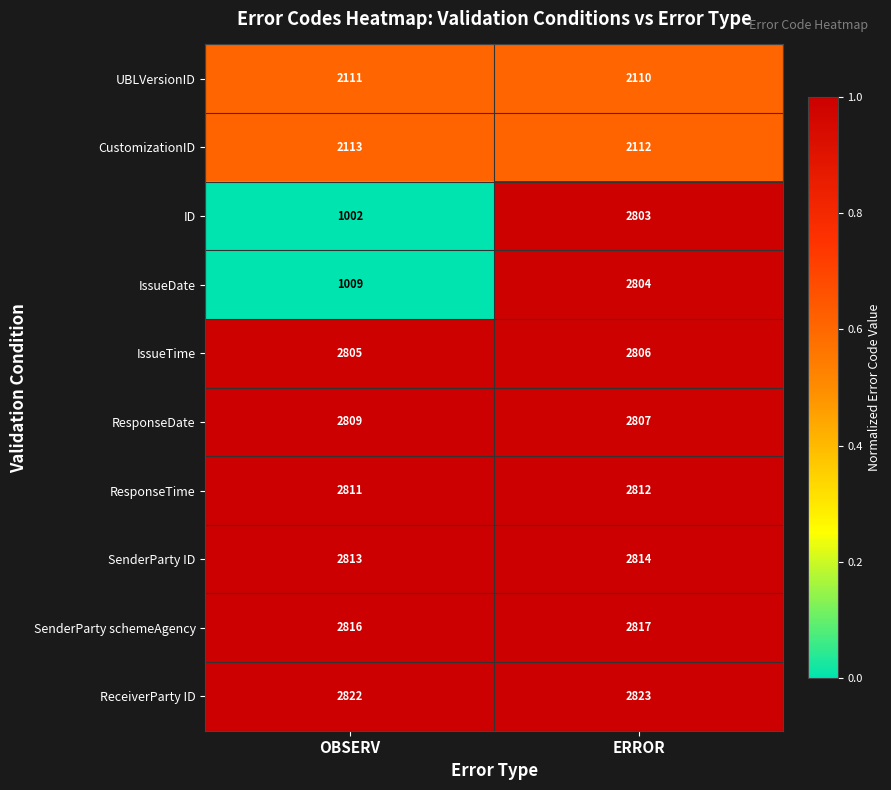

Which series has the largest total across all categories?

ReceiverParty ID